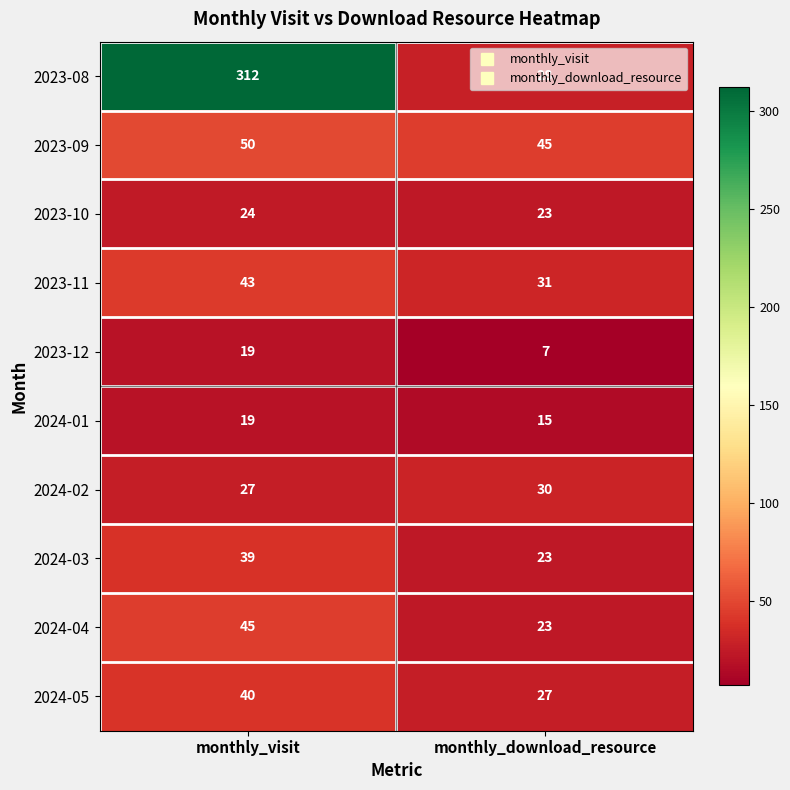

Which series has the largest total across all categories?

2023-08